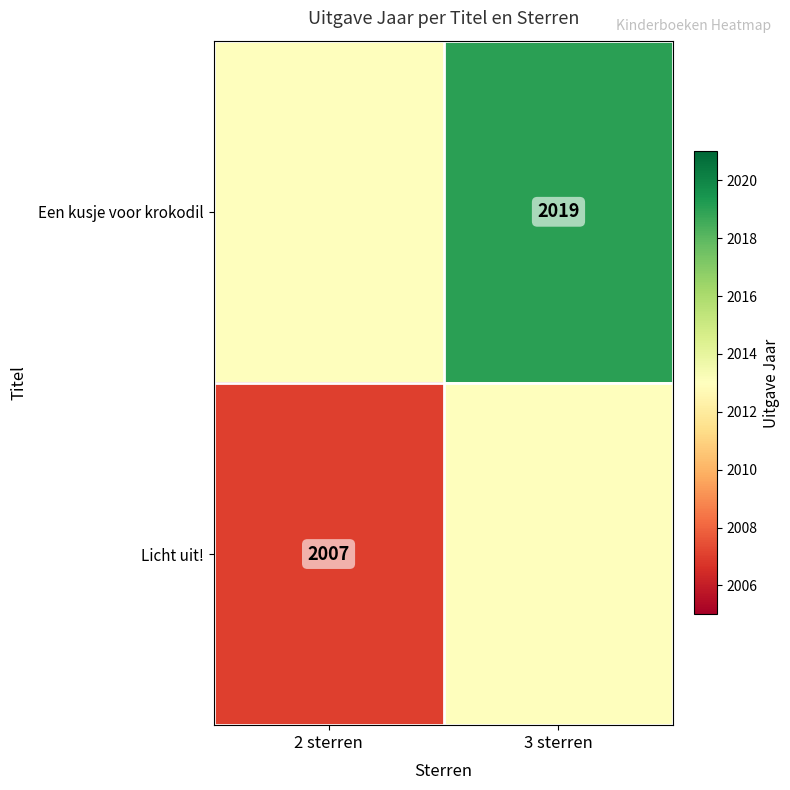

Is the value of Licht uit! at 2 sterren greater than the value of Een kusje voor krokodil at 3 sterren?

No